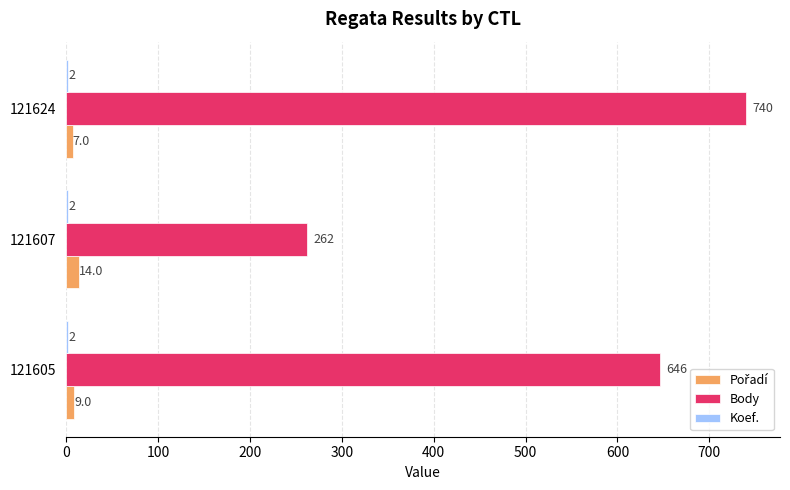

How many Body values are between 262 and 740?

3